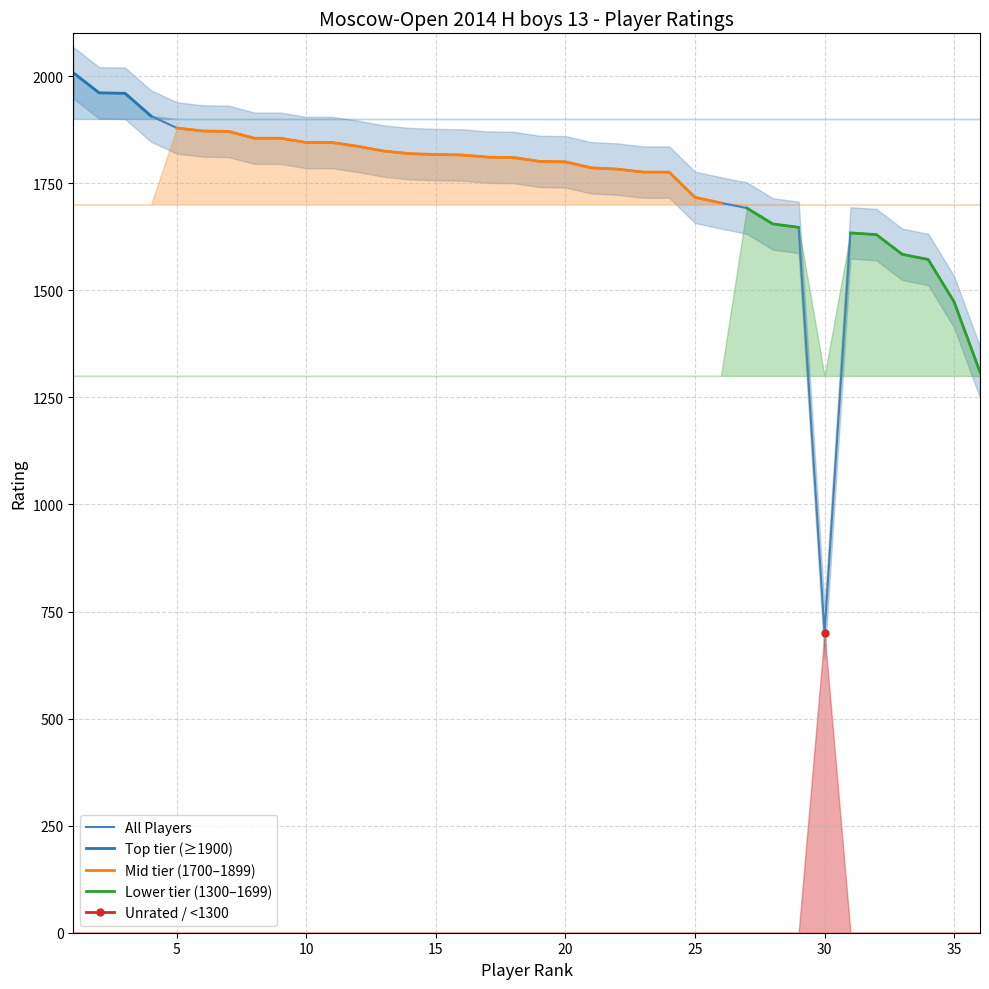

True or false: Mid tier (1700–1899) and All Players intersect in this chart.

False